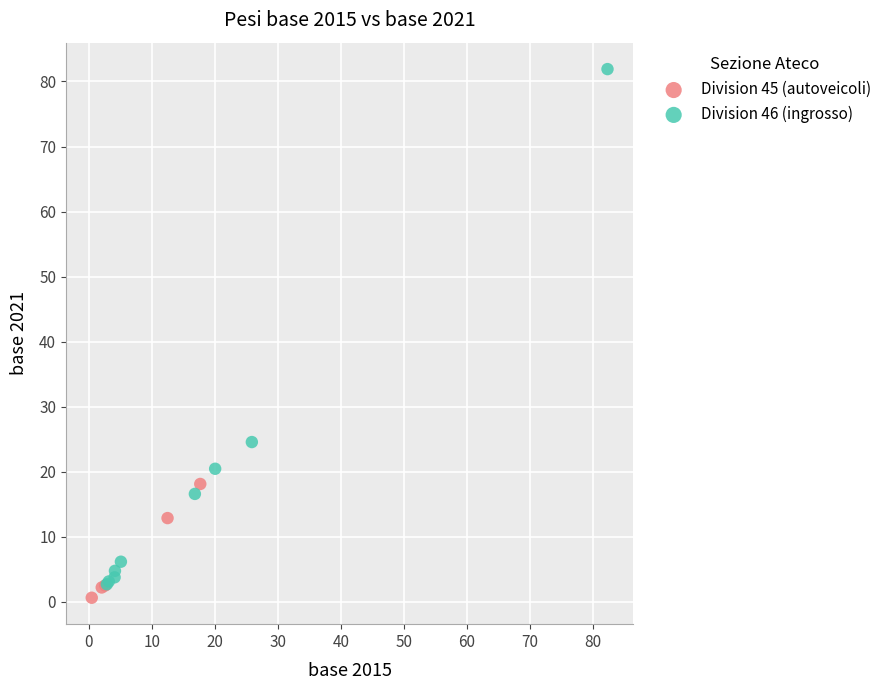

What are all the series names shown in the legend?

Division 45 (autoveicoli), Division 46 (ingrosso)